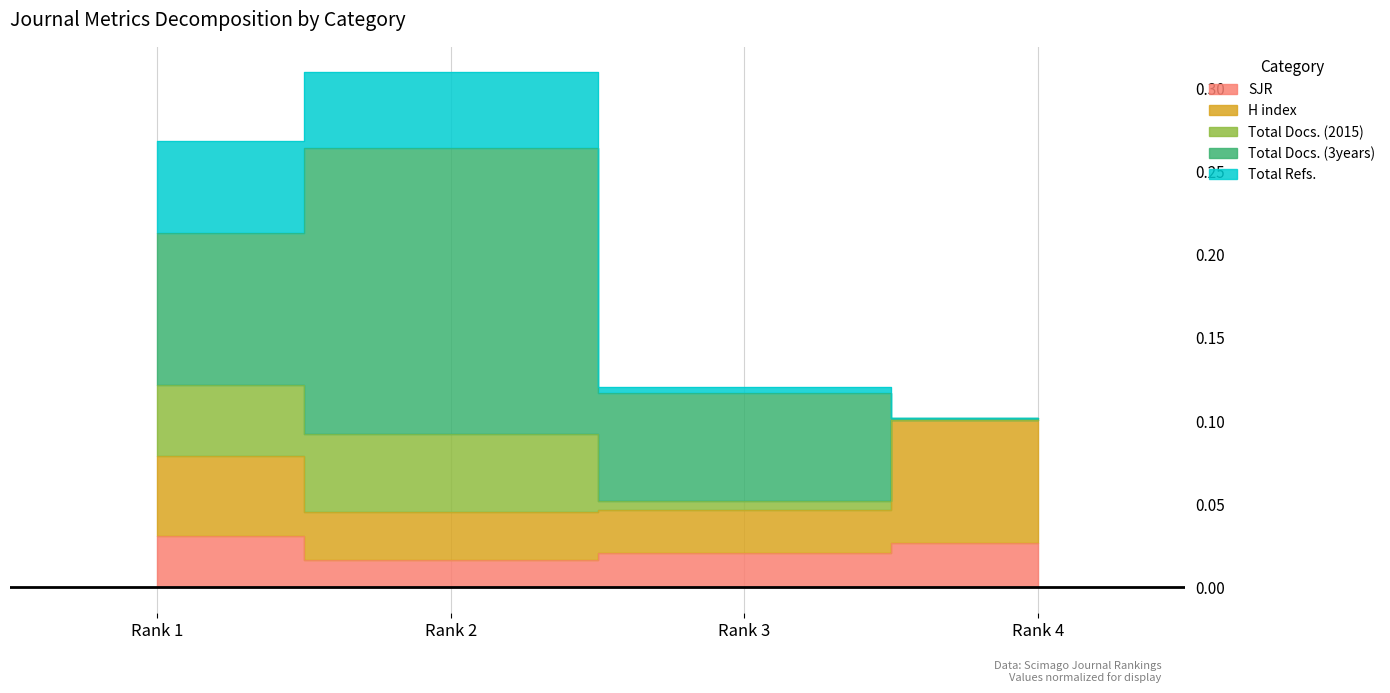

At how many categories does at least one series exceed 0?

4